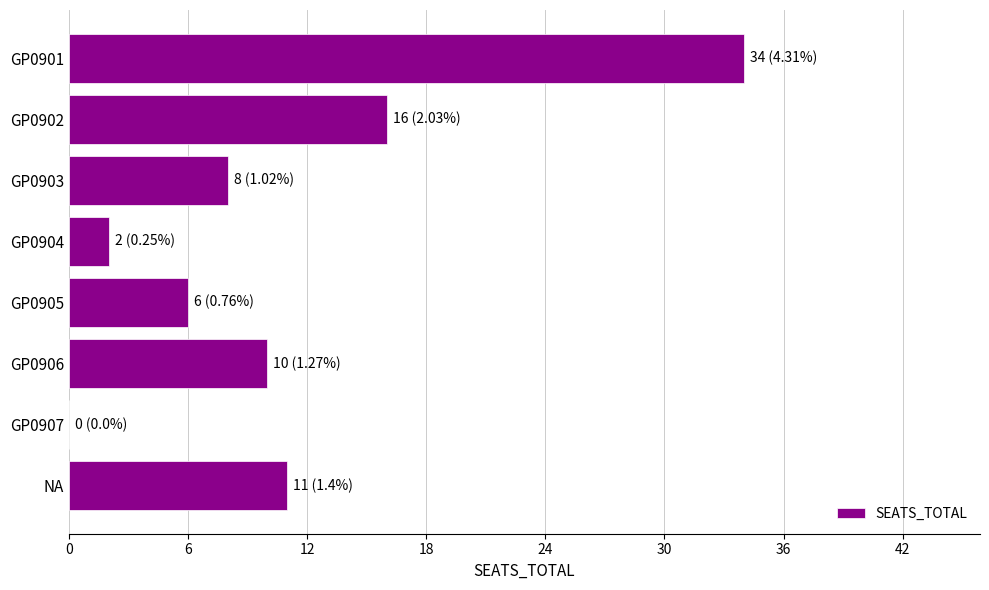

What is the sum of all values?

87